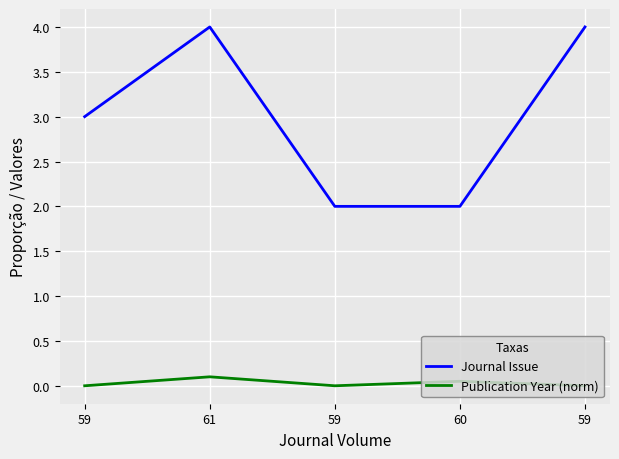

At which category does Publication Year (norm) reach its first local valley?

59